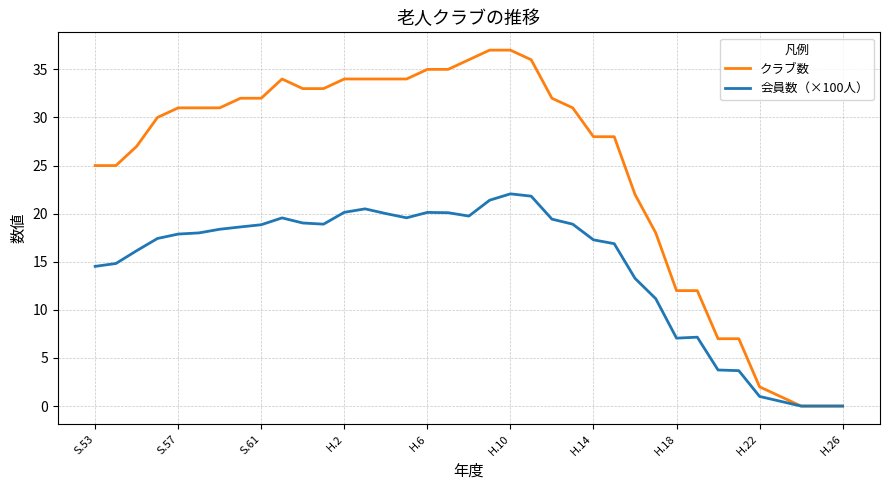

List the series in order of their peak value, highest first.

クラブ数, 会員数（×100人）